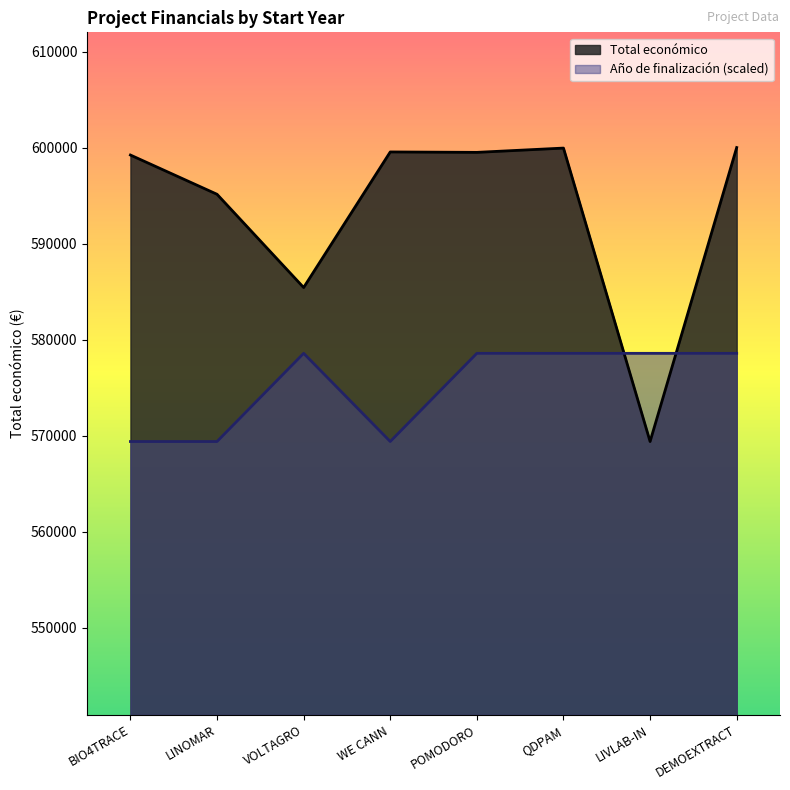

What is the total value across all series at POMODORO?

1178144.1